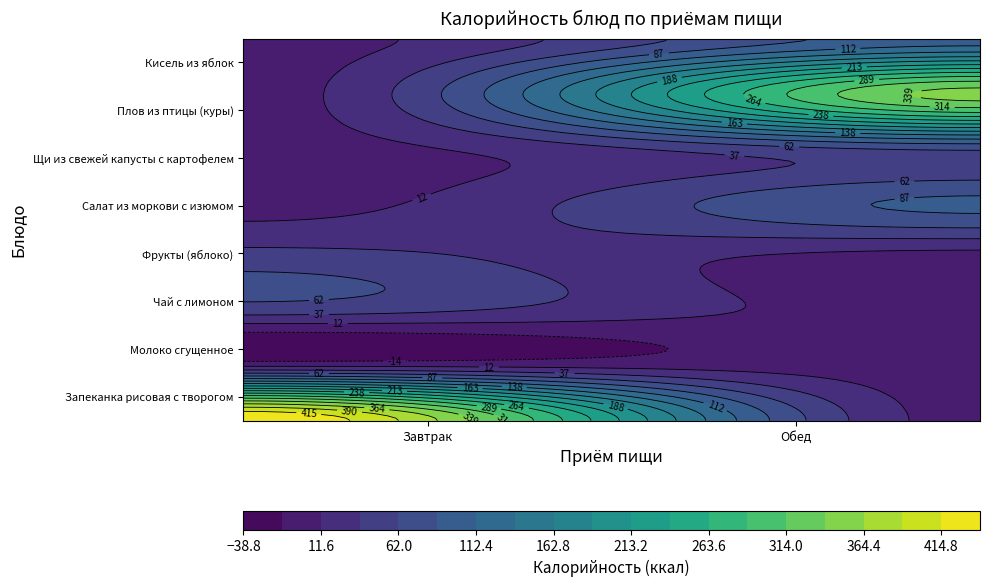

Rank the series by their average value, from highest to lowest.

Обед, Завтрак